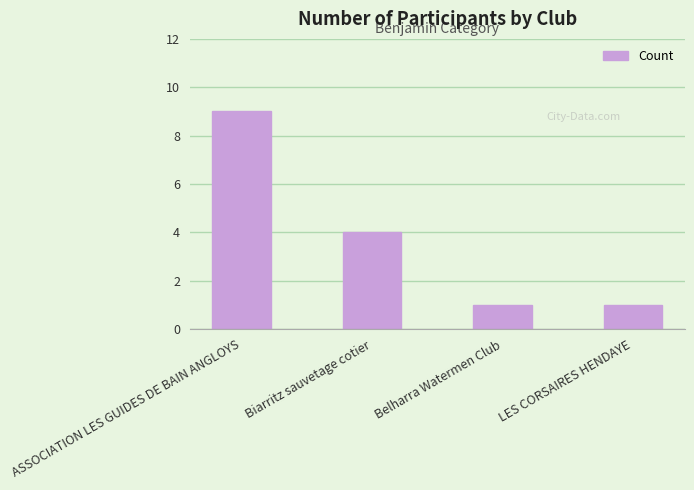

Reading left to right, transcribe all the data shown in this chart.

ASSOCIATION LES GUIDES DE BAIN ANGLOYS=9	Biarritz sauvetage cotier=4	Belharra Watermen Club=1	LES CORSAIRES HENDAYE=1